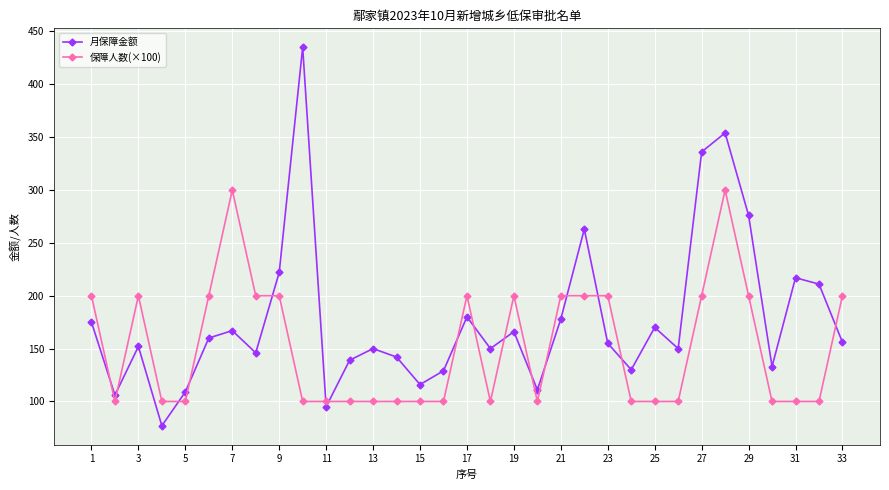

Which series has the widest spread of values?

月保障金额